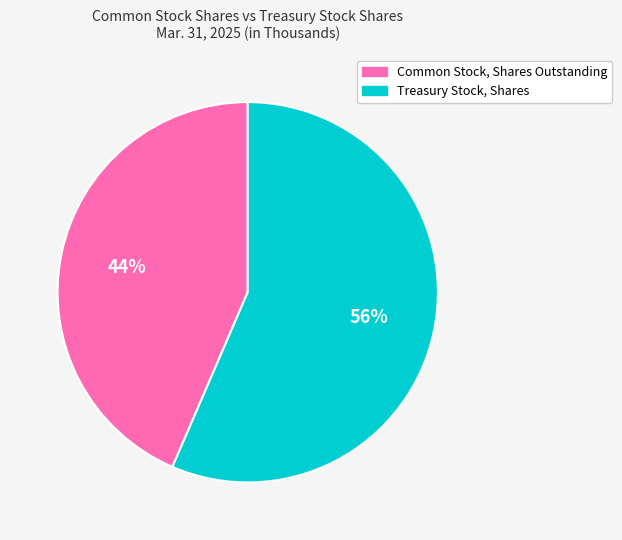

Does Common Stock, Shares Outstanding represent more than half of the total?

No